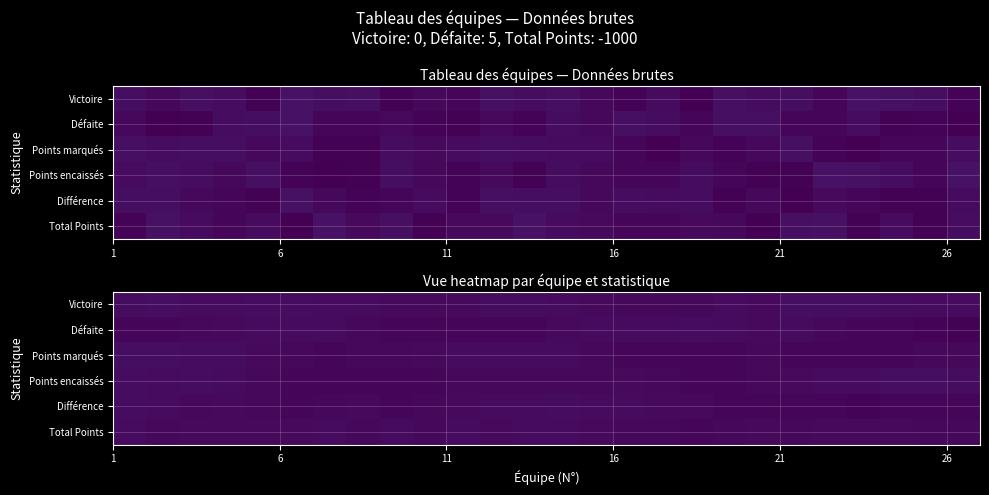

Rank the series by their maximum value, from lowest to highest.

Total Points, Différence, Défaite, Points marqués, Victoire, Points encaissés